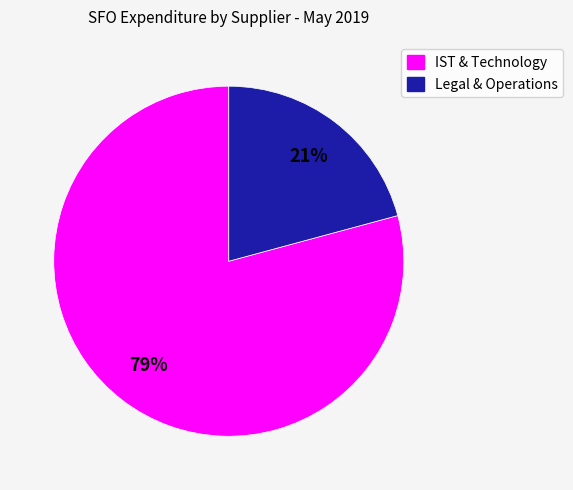

To the nearest percent, what is the average slice percentage?

50%